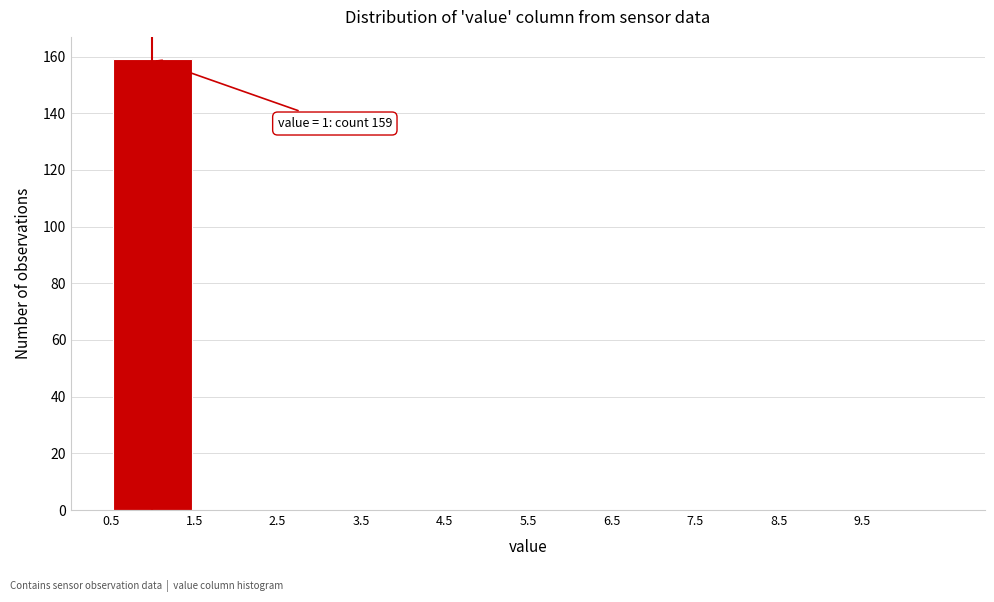

Which range on the x-axis has the tallest bar?

0.5 to 1.5